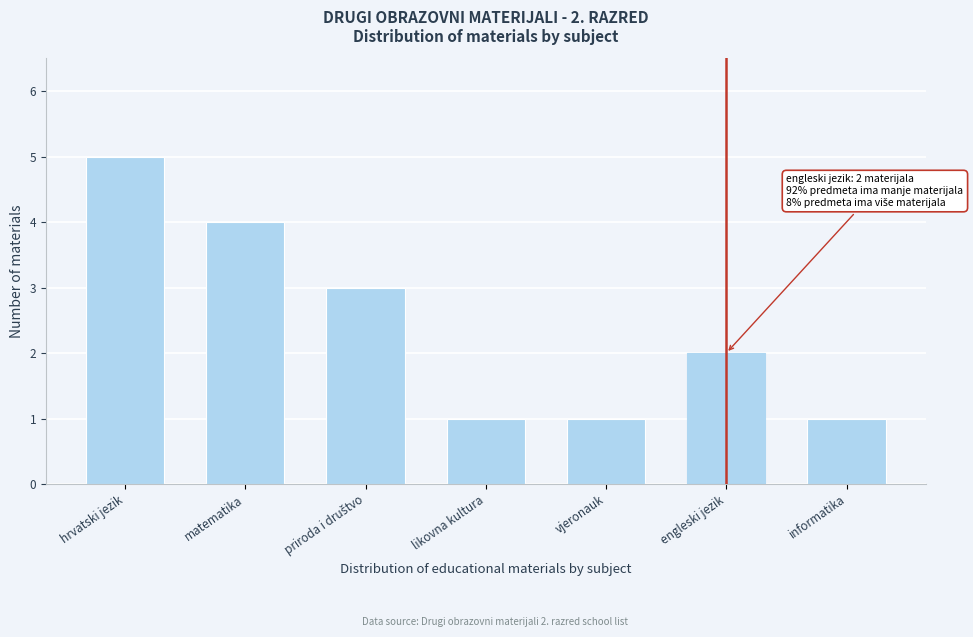

Reading left to right, what are all the values shown in this chart?

5	4	3	1	1	2	1